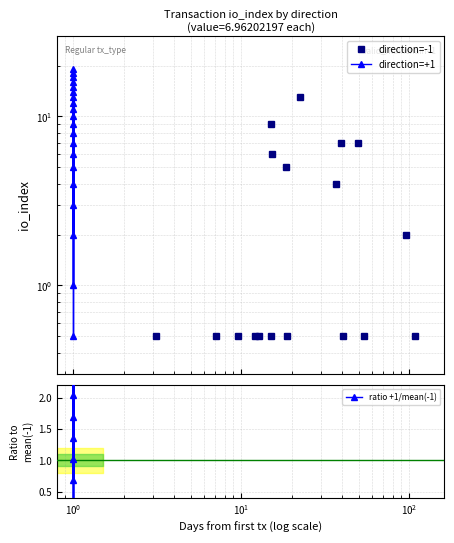

How many lines are shown in the chart?

1